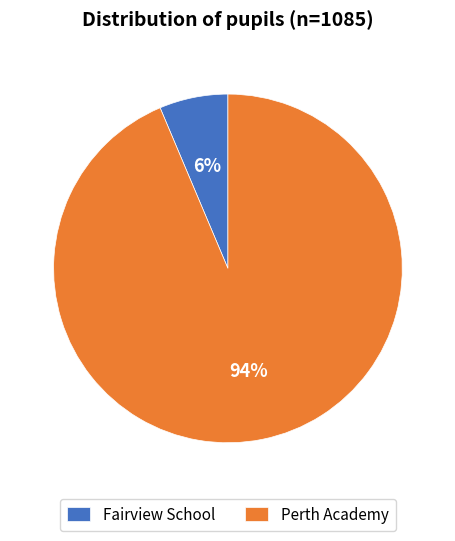

To the nearest percent, what percentage of the pie is Perth Academy?

94%